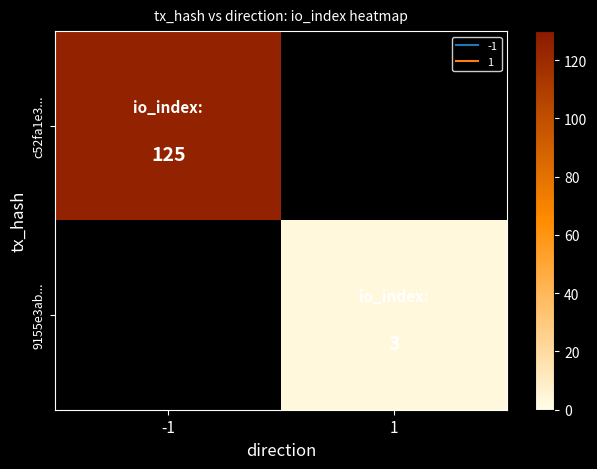

True or false: 9155e3ab... has a value of 3.0 at 1.

True